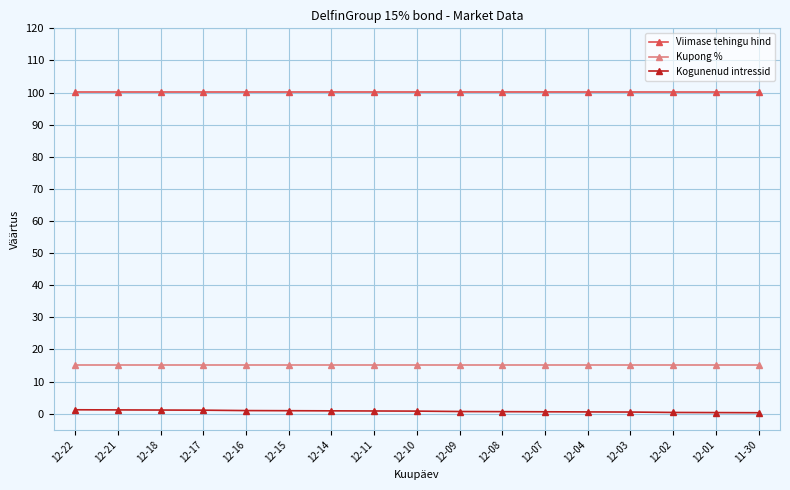

True or false: Viimase tehingu hind and Kogunenud intressid intersect in this chart.

False